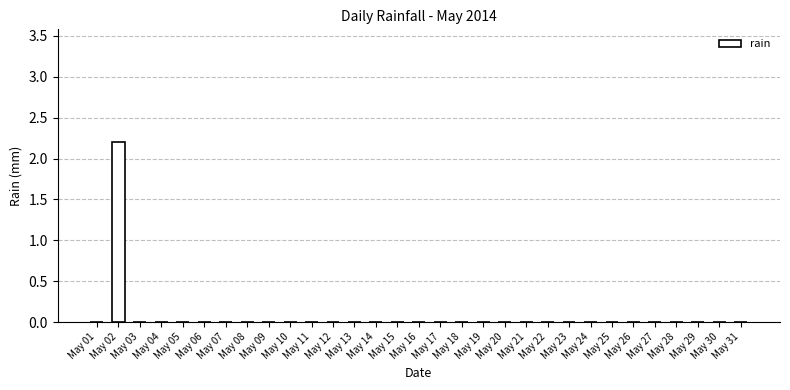

Which label corresponds to the largest value in the chart?

May 02